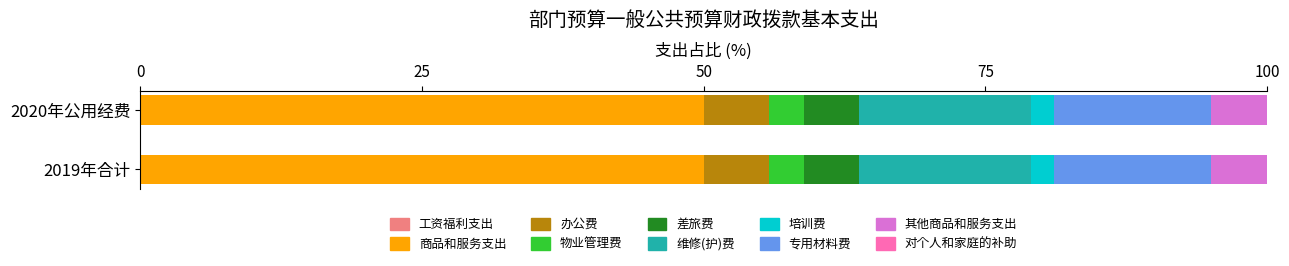

How many categories are shown in the chart?

2